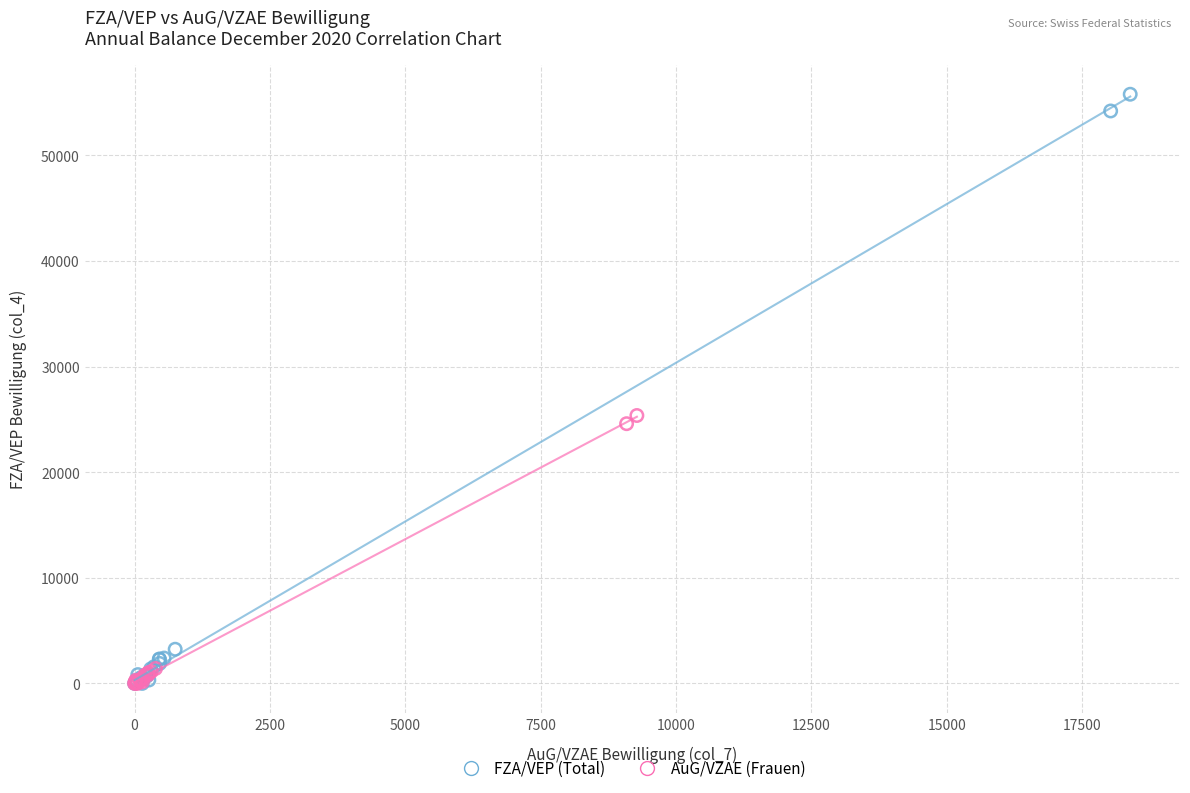

Which series has the widest spread of Y values?

FZA/VEP (Total)